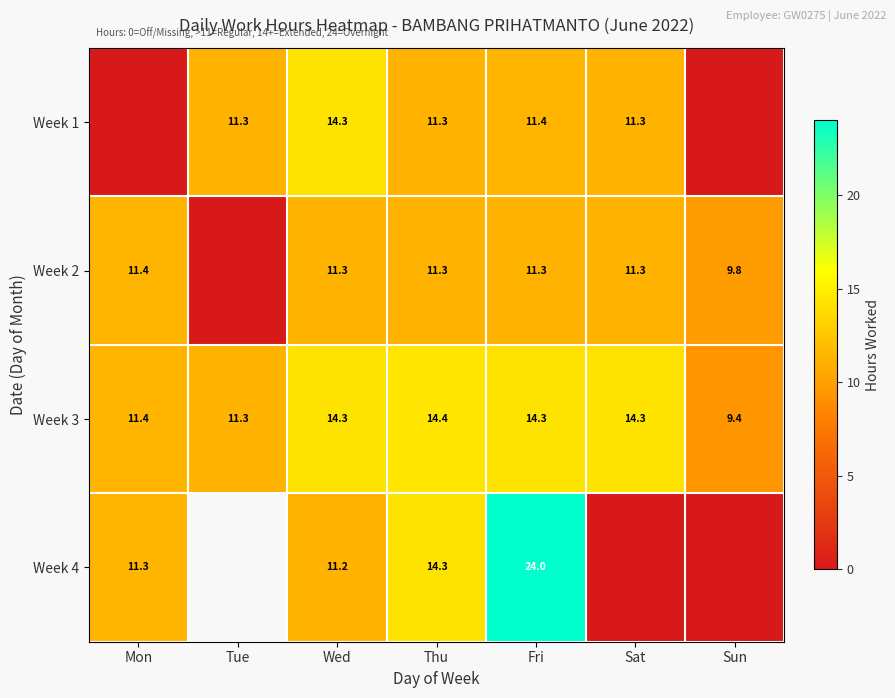

Where does the Week 3 series first go above 14?

Wed